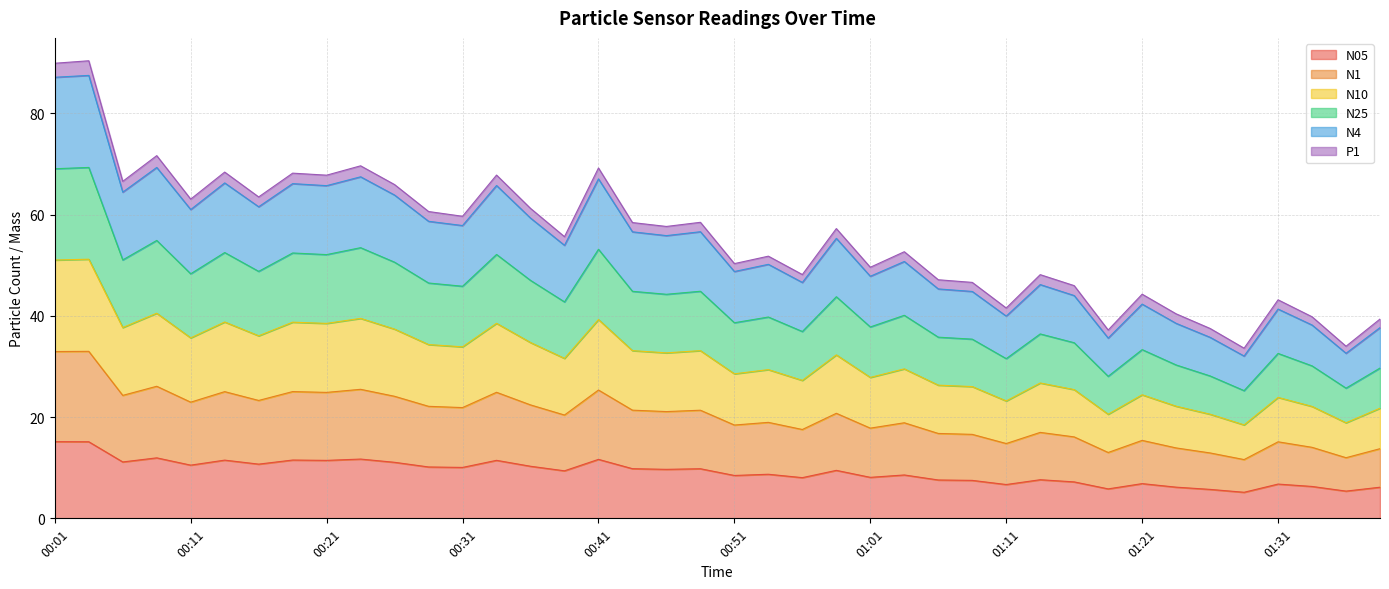

The N05 series shows 6.7 at 01:11. True or false?

True